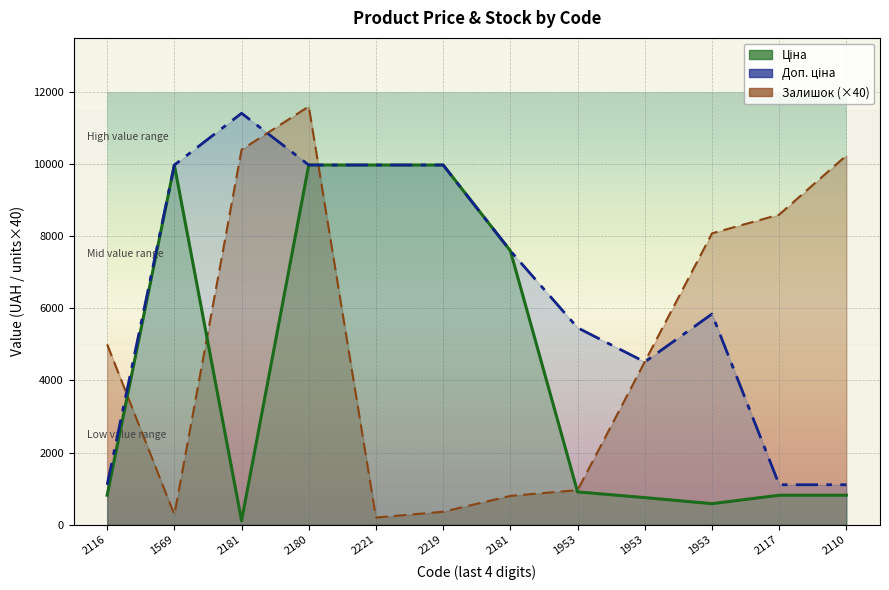

True or false: Ціна and Доп. ціна intersect in this chart.

False